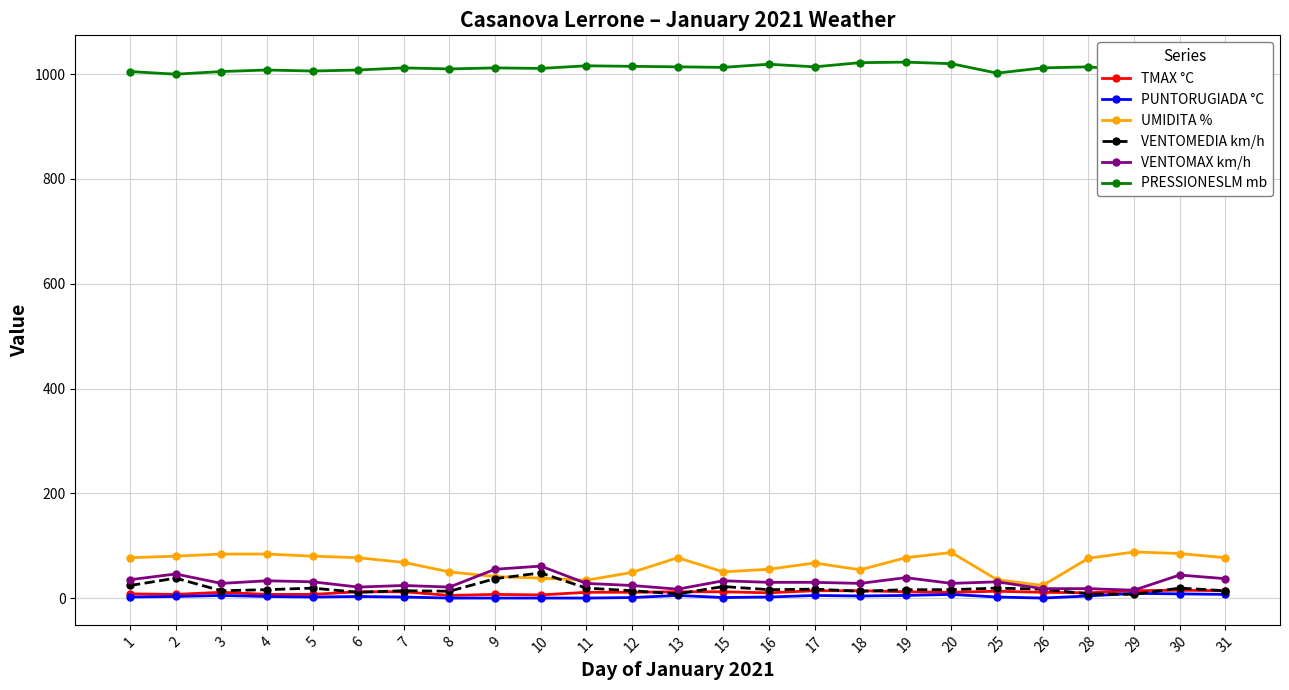

At how many categories does at least one series exceed 583?

25